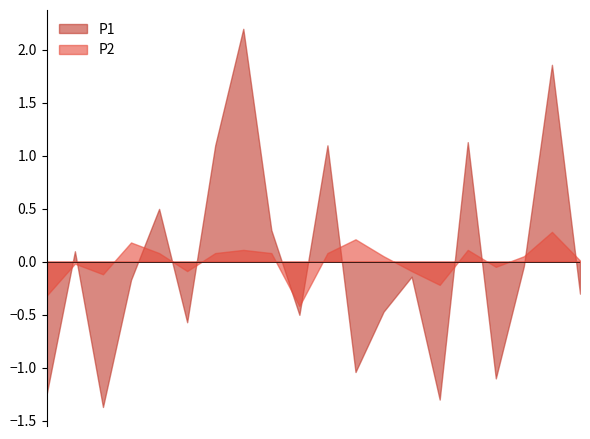

The value of P2 at 00:10 is 0.9. True or false?

False